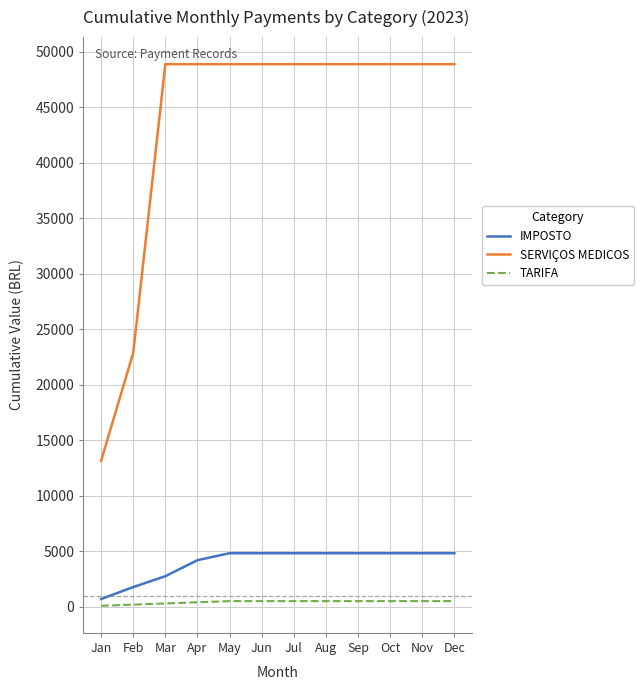

What is the average value of the IMPOSTO series?

4009.4